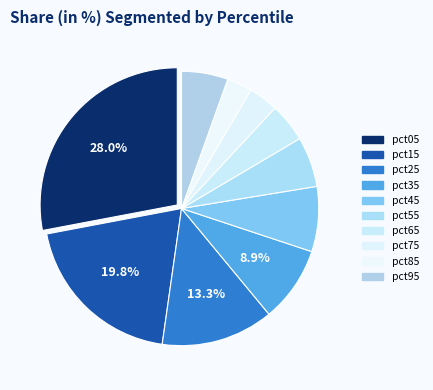

To the nearest percent, what is the difference between the pct45 and pct25 slice percentages?

6%